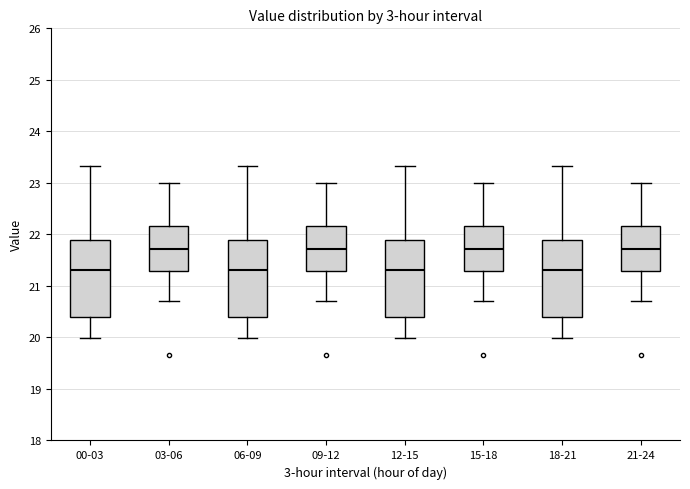

Where is the upper edge of the box for 21-24 on the y-axis? The values are not printed on the chart, so give them approximately, as read against the axis.

22.2